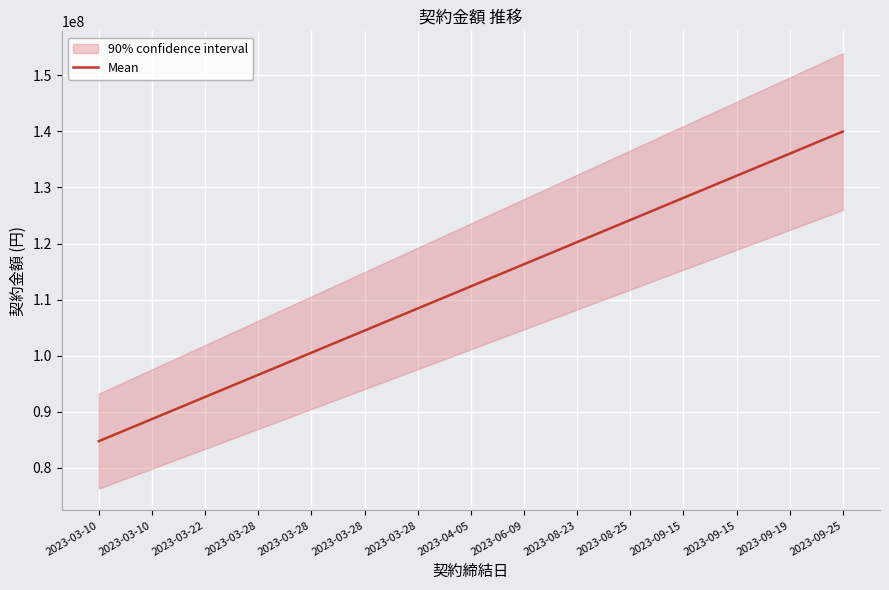

Is it true that the value at 2023-03-28 is 37064018.6?

False